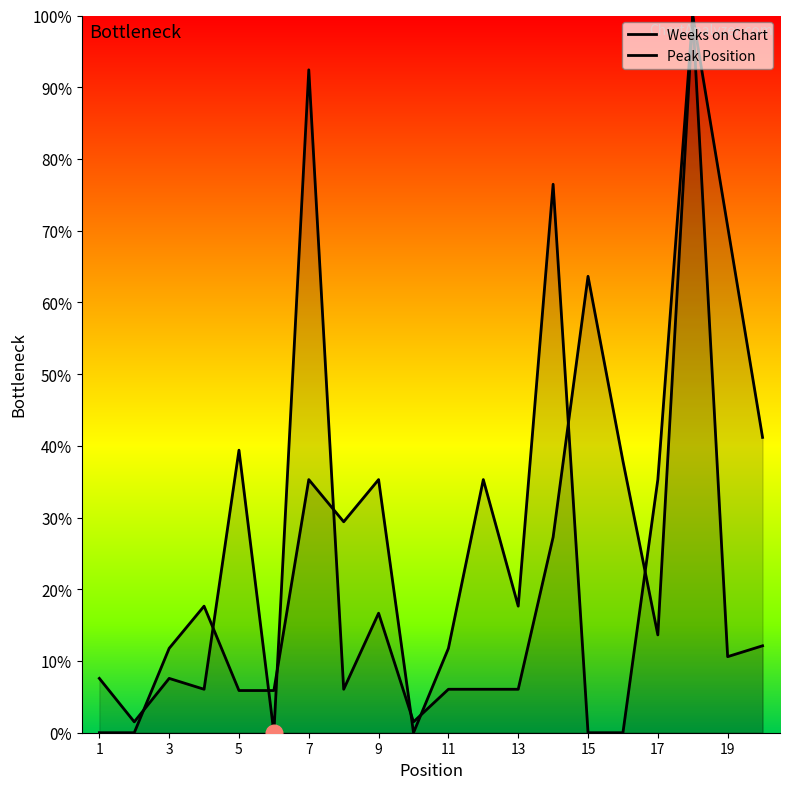

What are all the series names shown in the legend?

Weeks on Chart, Peak Position